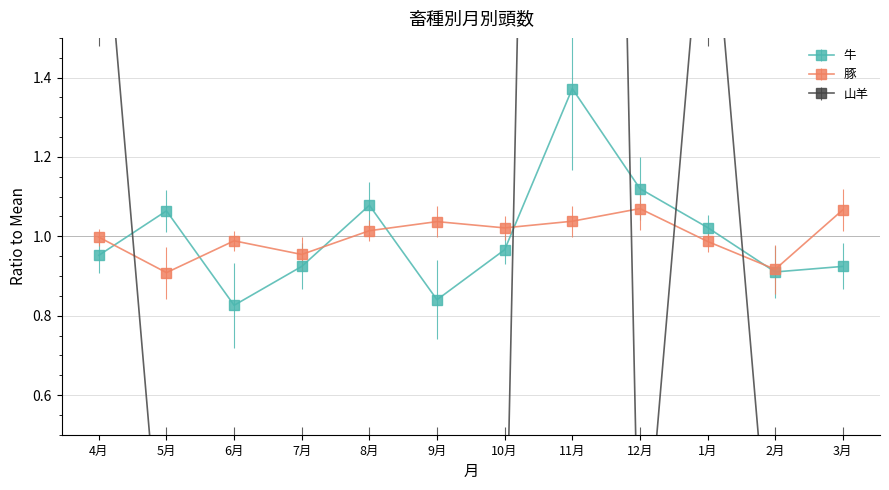

What is the value of the 牛 point at the 11th from the left?

0.9